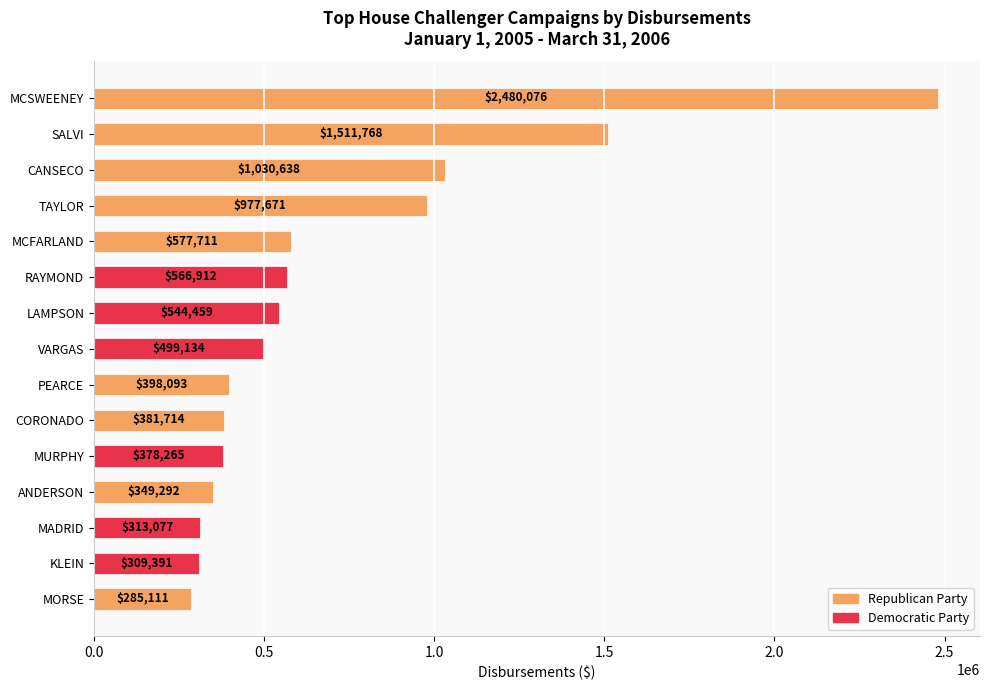

Is it true that the value at KLEIN is 309391.2?

True